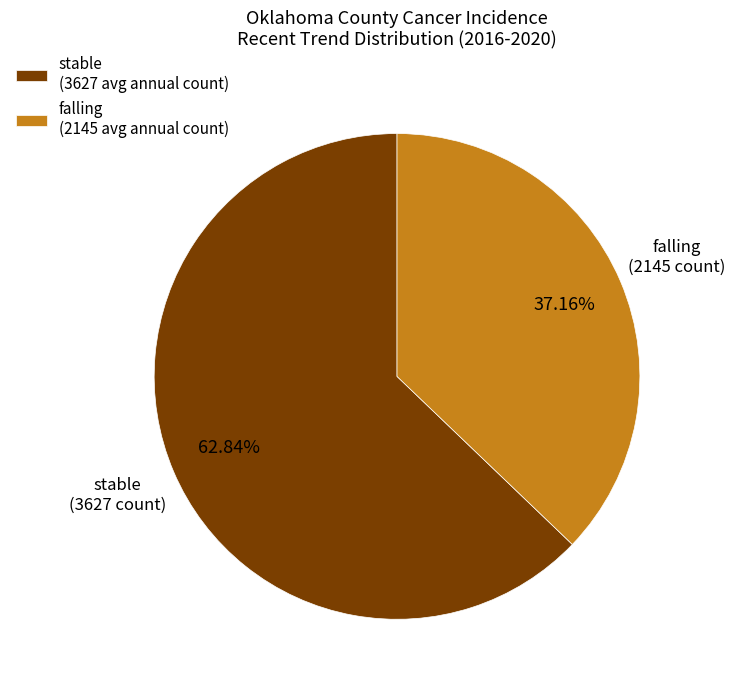

How many segments does this pie chart have?

2